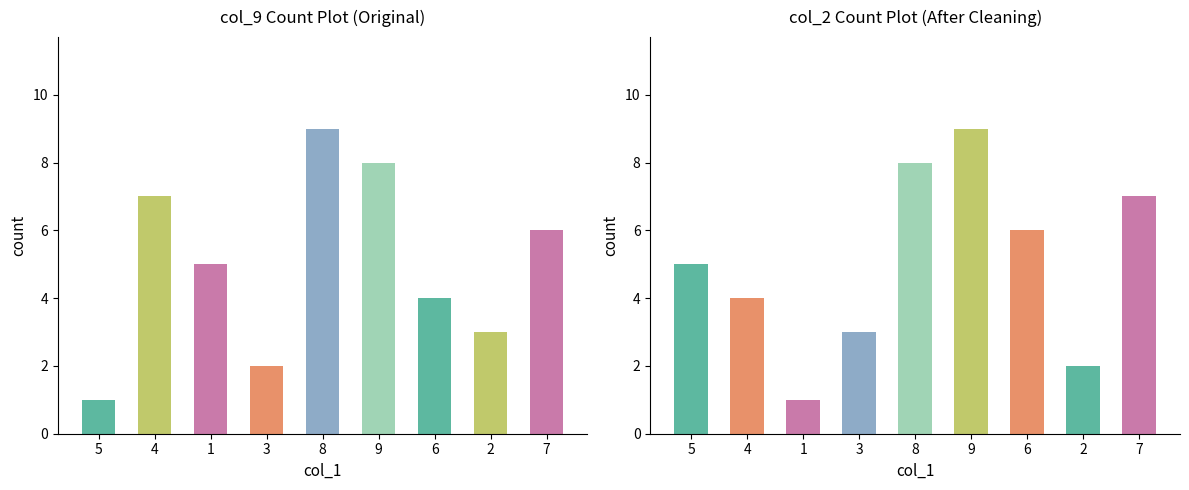

At how many categories does at least one series exceed 2?

9